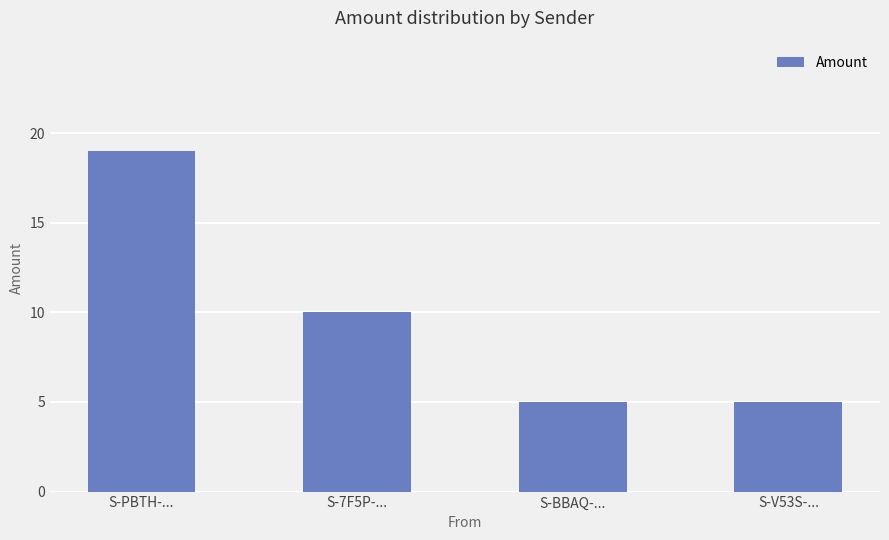

What is the label of the 1st bar from the right?

S-V53S-...